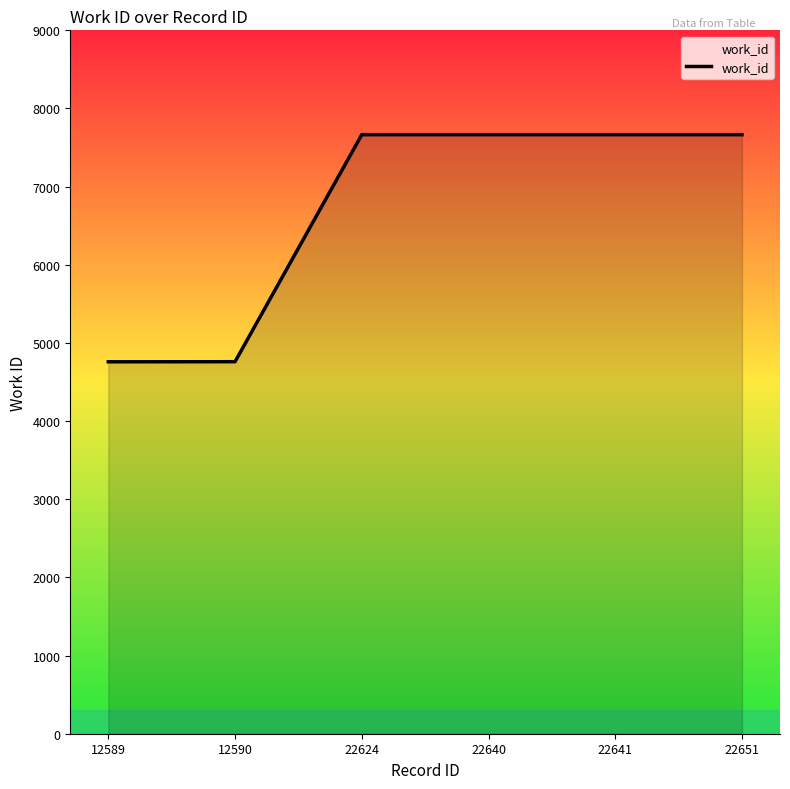

What is the greatest value displayed?

7665